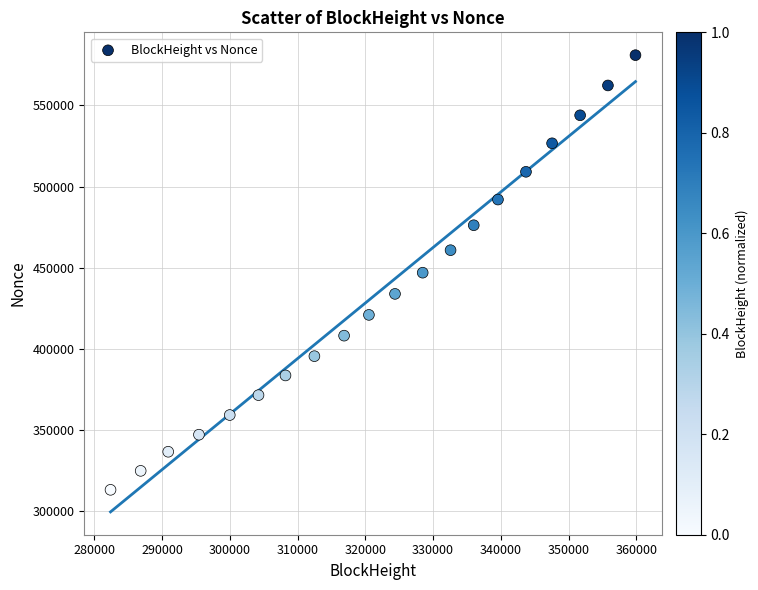

What is the range of Y values (max minus min)?

267576